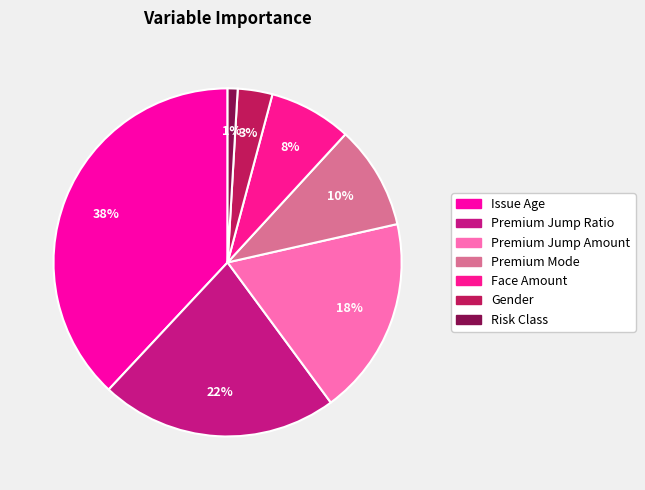

The Premium Jump Amount slice represents 18% of the pie. True or false?

True